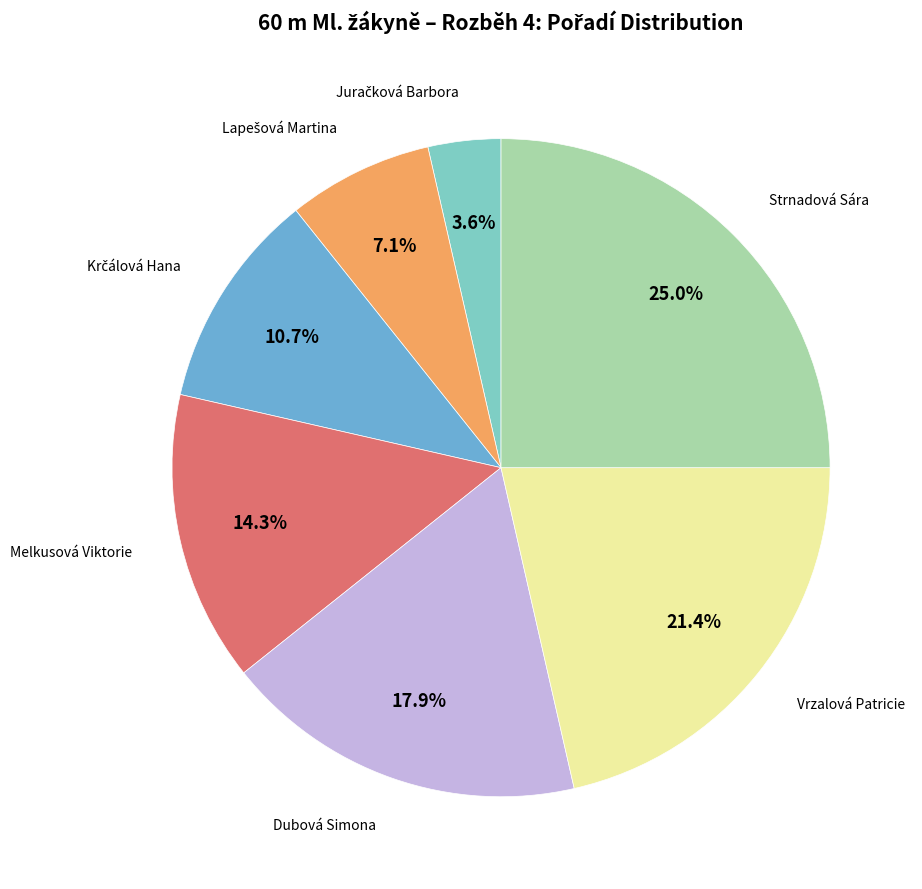

What percentage is NOT represented by Melkusová Viktorie?

85.7%